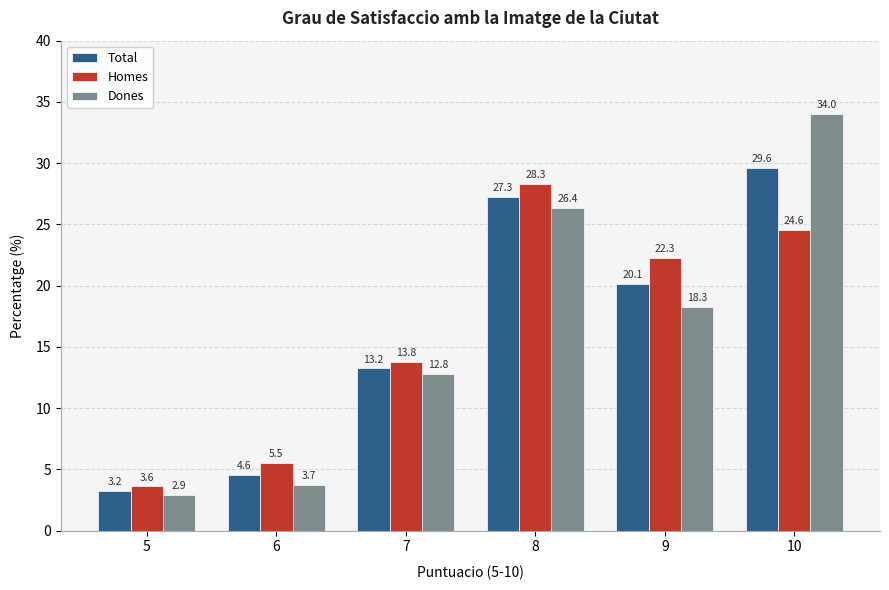

What is the maximum value shown in the chart?

34.0